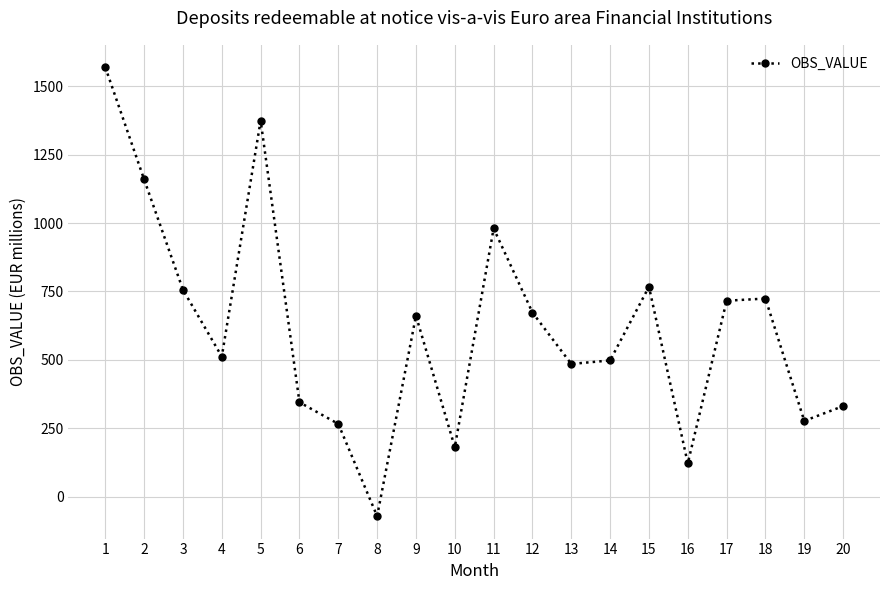

How many series are shown in this chart?

1